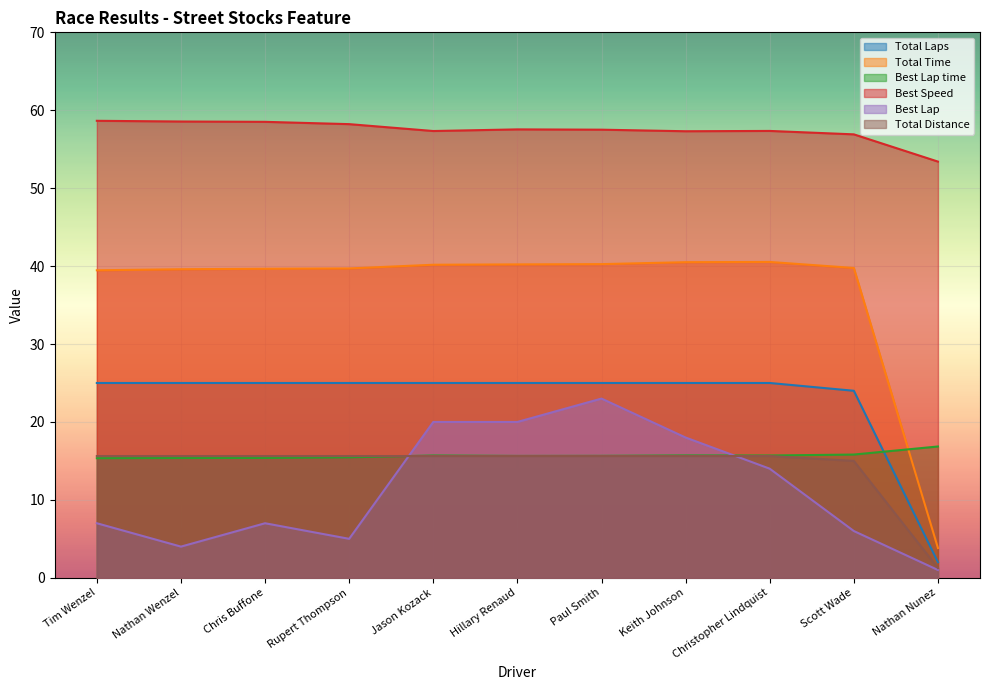

True or false: Total Time and Best Speed intersect in this chart.

False